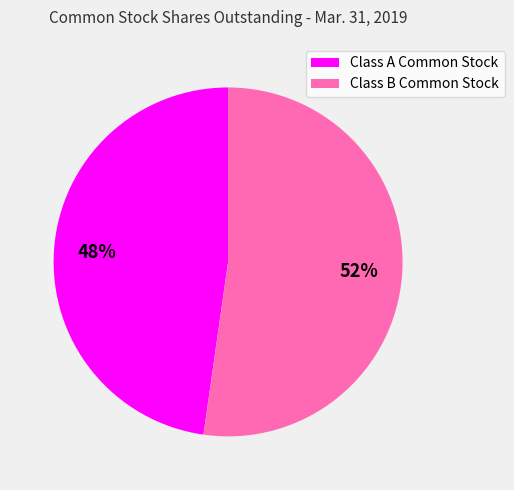

Is it true that Class B Common Stock is 52% of the pie?

True